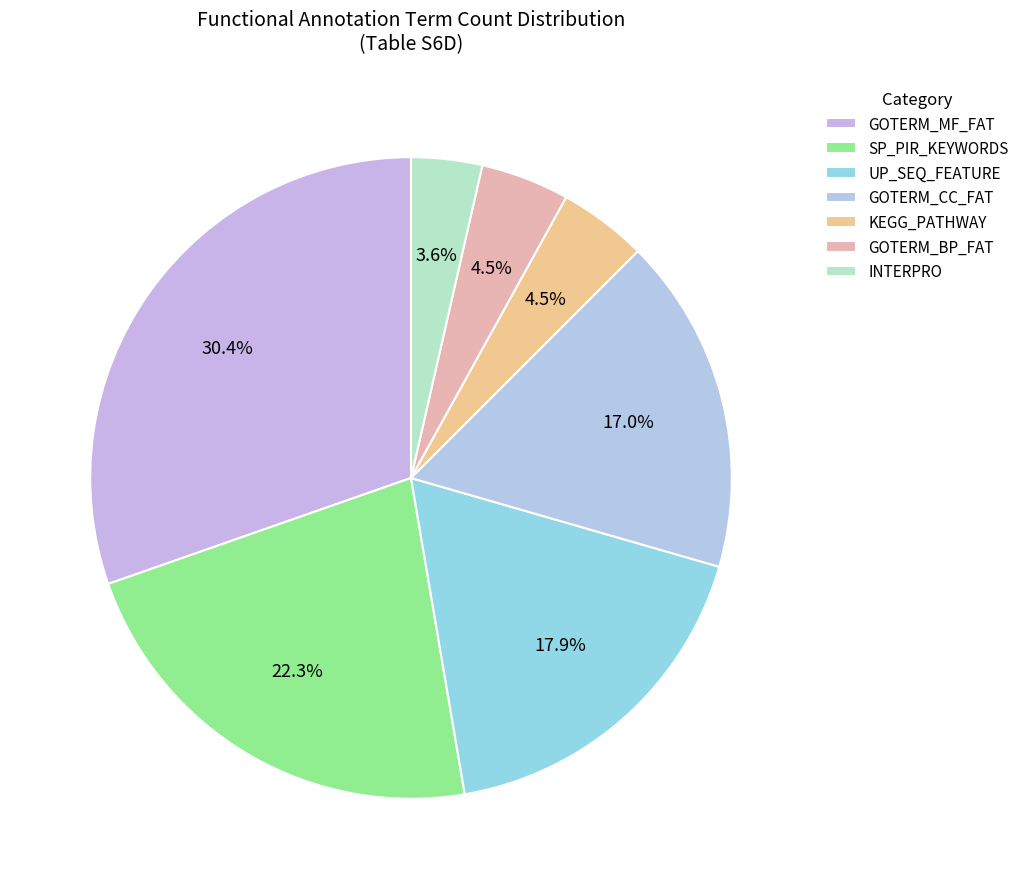

How many segments does this pie chart have?

7